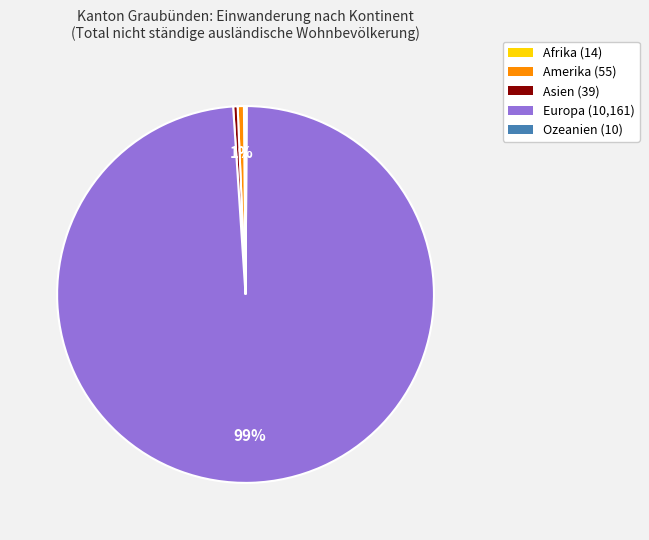

Combined, do Europa (10,161) and Amerika (55) account for over 50%?

Yes